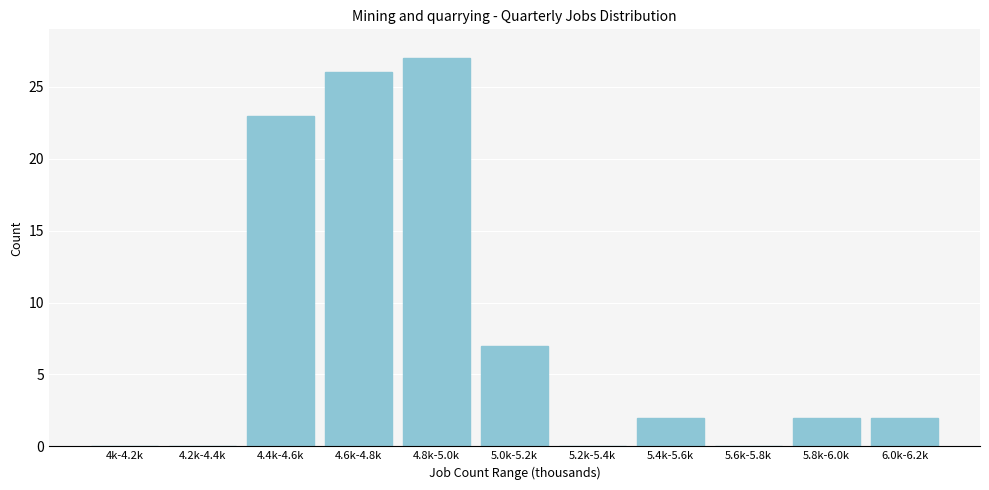

Reading right to left, list all the values displayed in this chart.

6.0k-6.2k=2	5.8k-6.0k=2	5.6k-5.8k=0	5.4k-5.6k=2	5.2k-5.4k=0	5.0k-5.2k=7	4.8k-5.0k=27	4.6k-4.8k=26	4.4k-4.6k=23	4.2k-4.4k=0	4k-4.2k=0